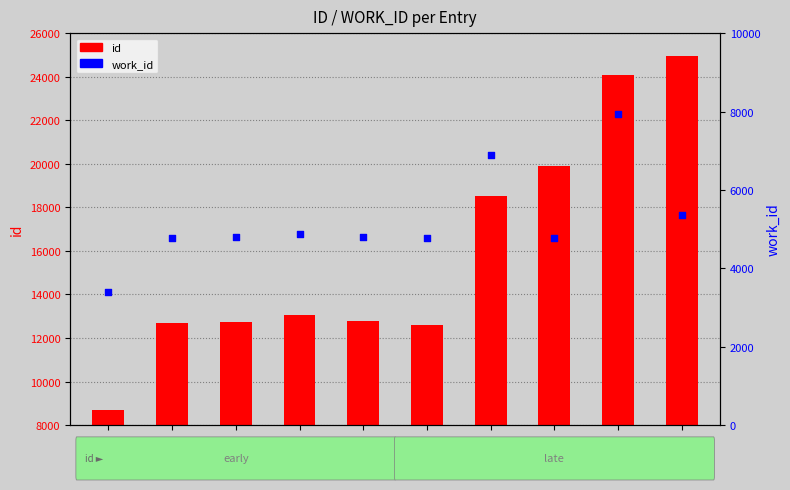

Which series contains the lowest Y value?

work_id